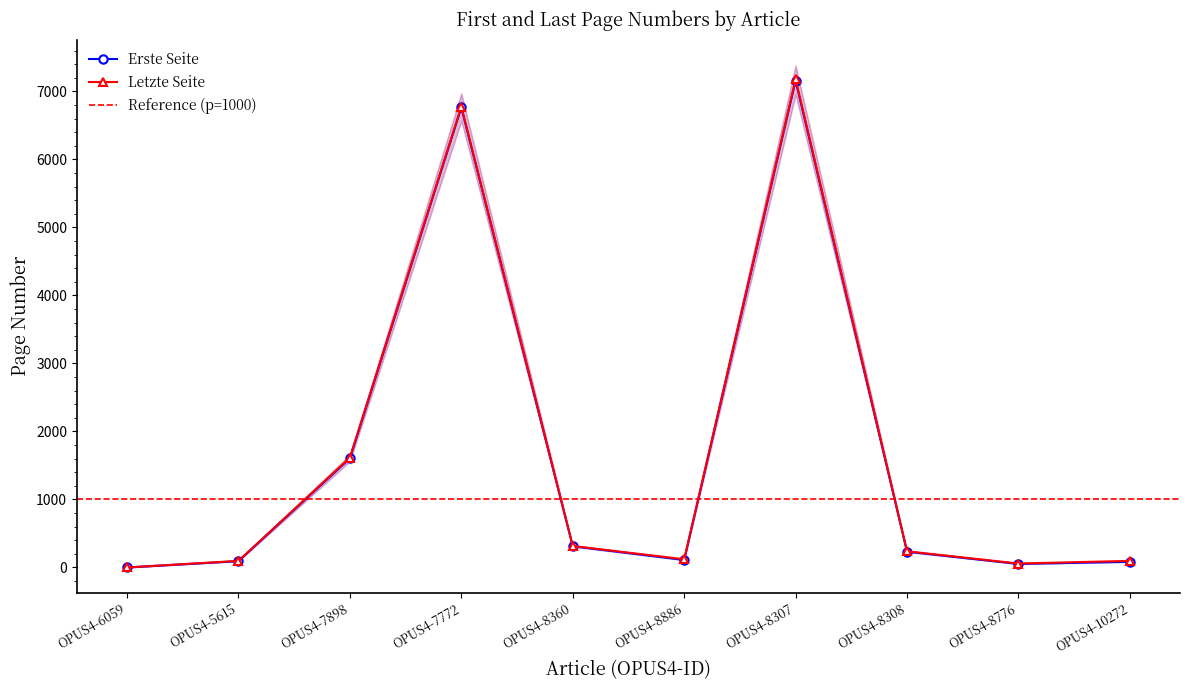

How many lines are shown in the chart?

2